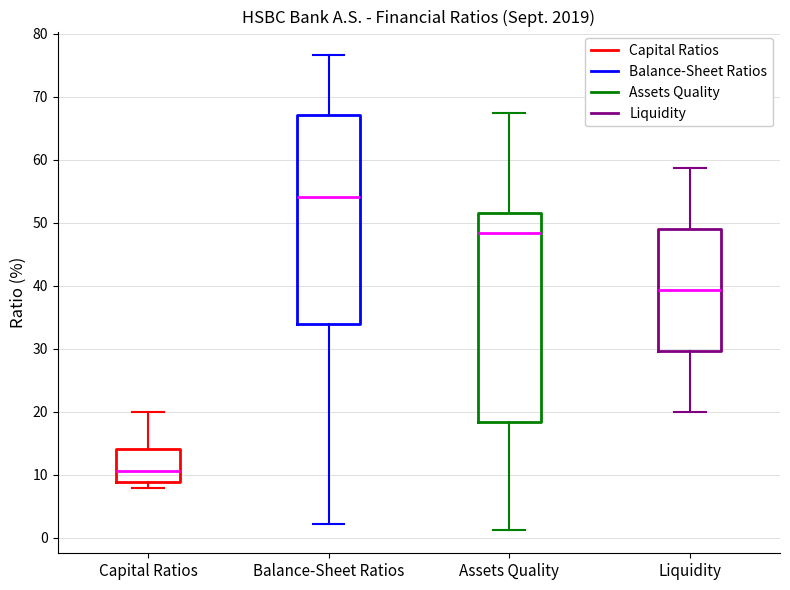

Reading left to right, transcribe this box plot: for each box, give where its median line is, the range the box spans, and where its two whiskers end, as read against the y-axis. The values are not printed on the chart, so give them approximately, as read against the axis.

Capital Ratios: median 11, box 9 to 14, whiskers 8 to 20
Balance-Sheet Ratios: median 54, box 34 to 67, whiskers 2 to 77
Assets Quality: median 48, box 18 to 52, whiskers 1 to 67
Liquidity: median 39, box 30 to 49, whiskers 20 to 59